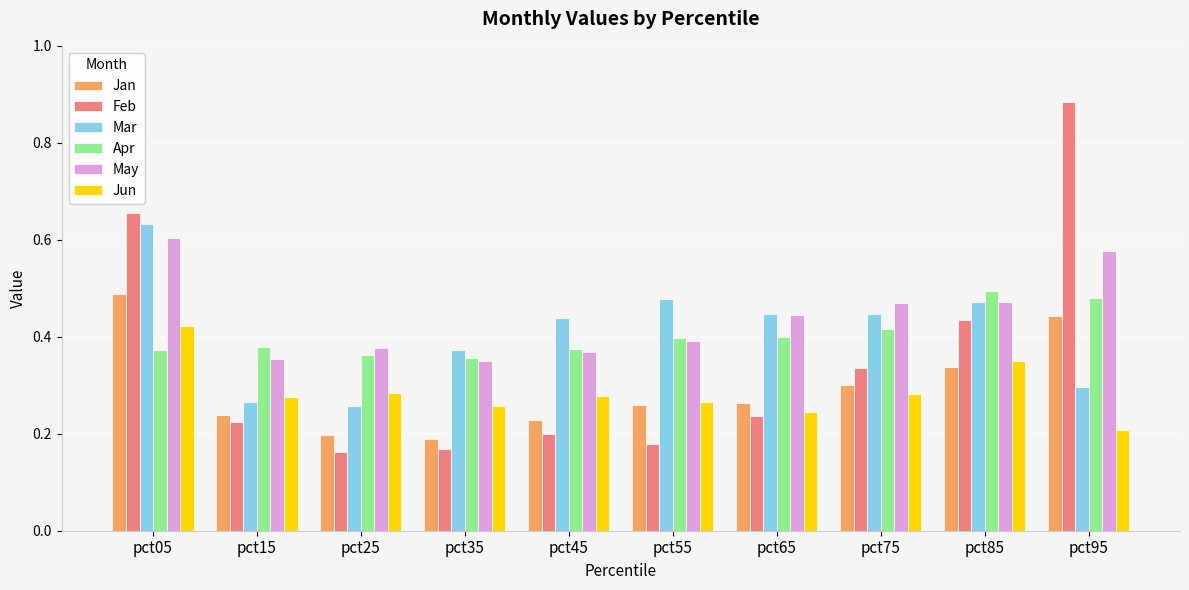

At which category does the chart reach its peak across all series?

pct95